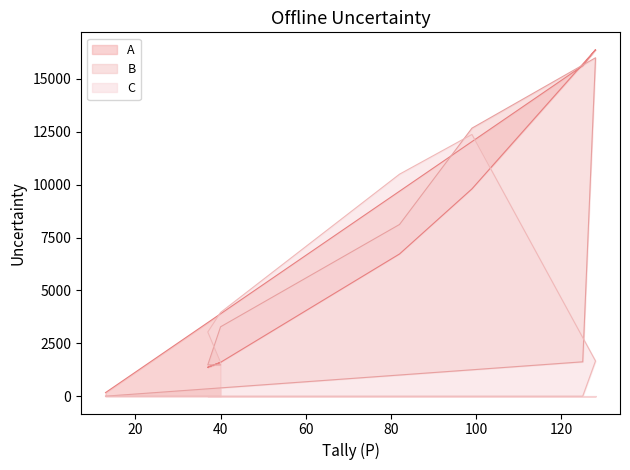

What are all the series names shown in the legend?

A, B, C